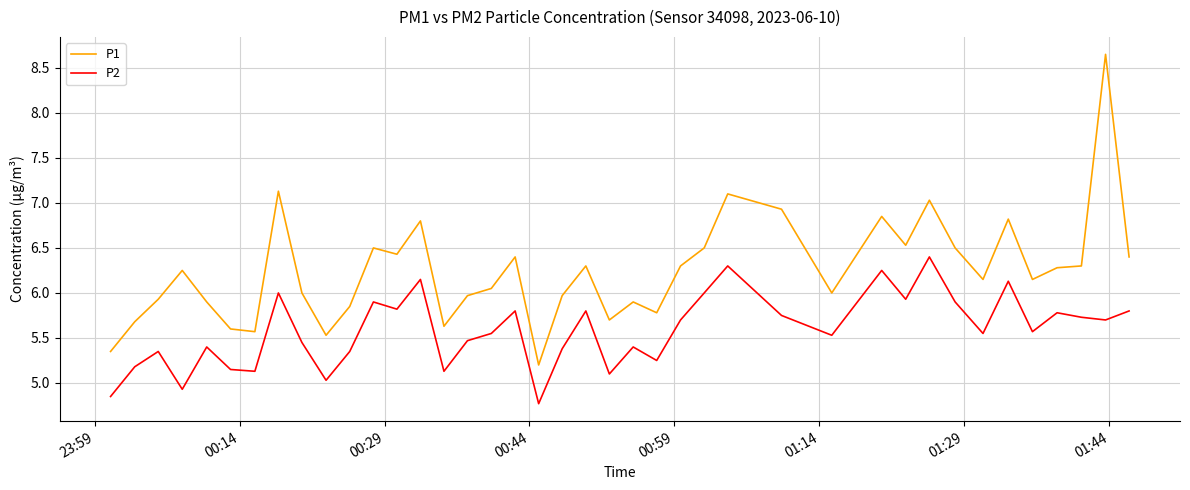

Rank the series by their average value, from lowest to highest.

P2, P1